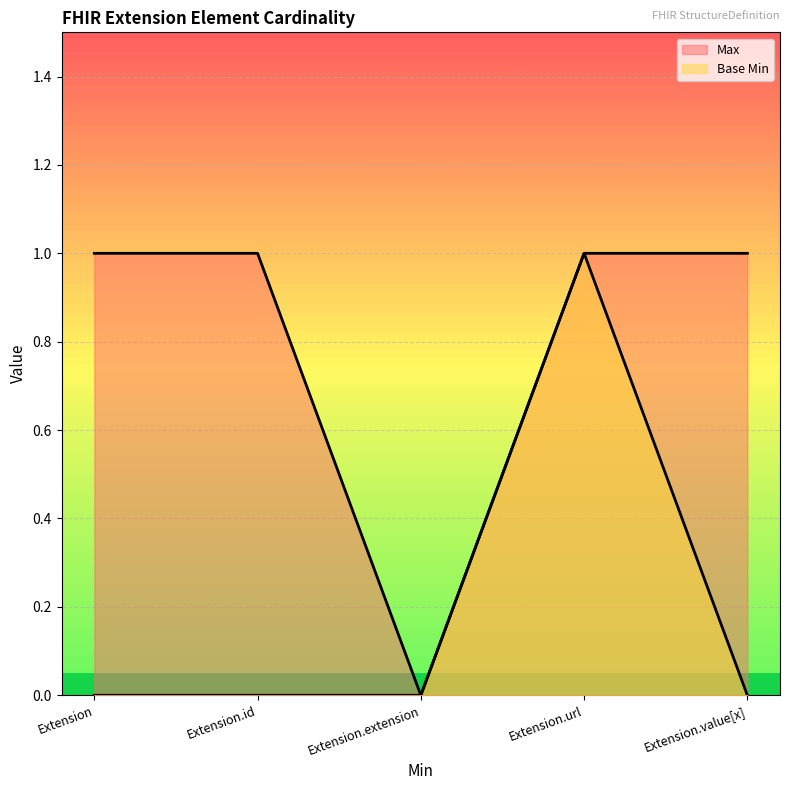

The Base Min series shows 1 at Extension.url. True or false?

True